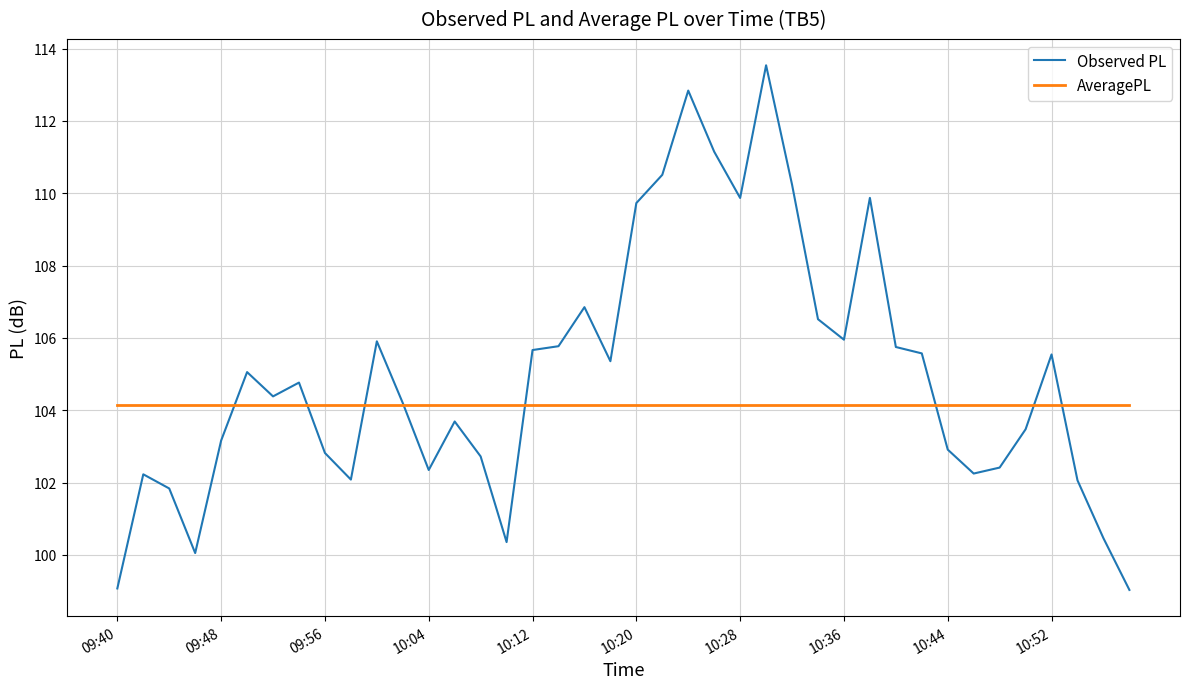

Which series ends up on top after the final intersection of AveragePL and Observed PL?

AveragePL